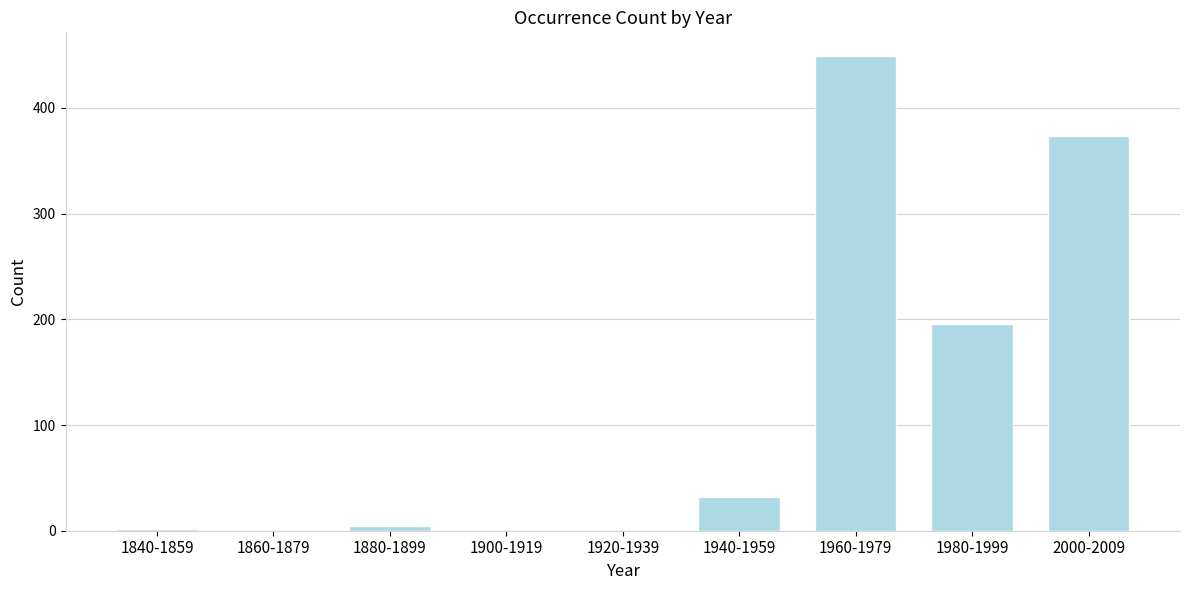

At which category does the chart reach its peak across all series?

1960-1979